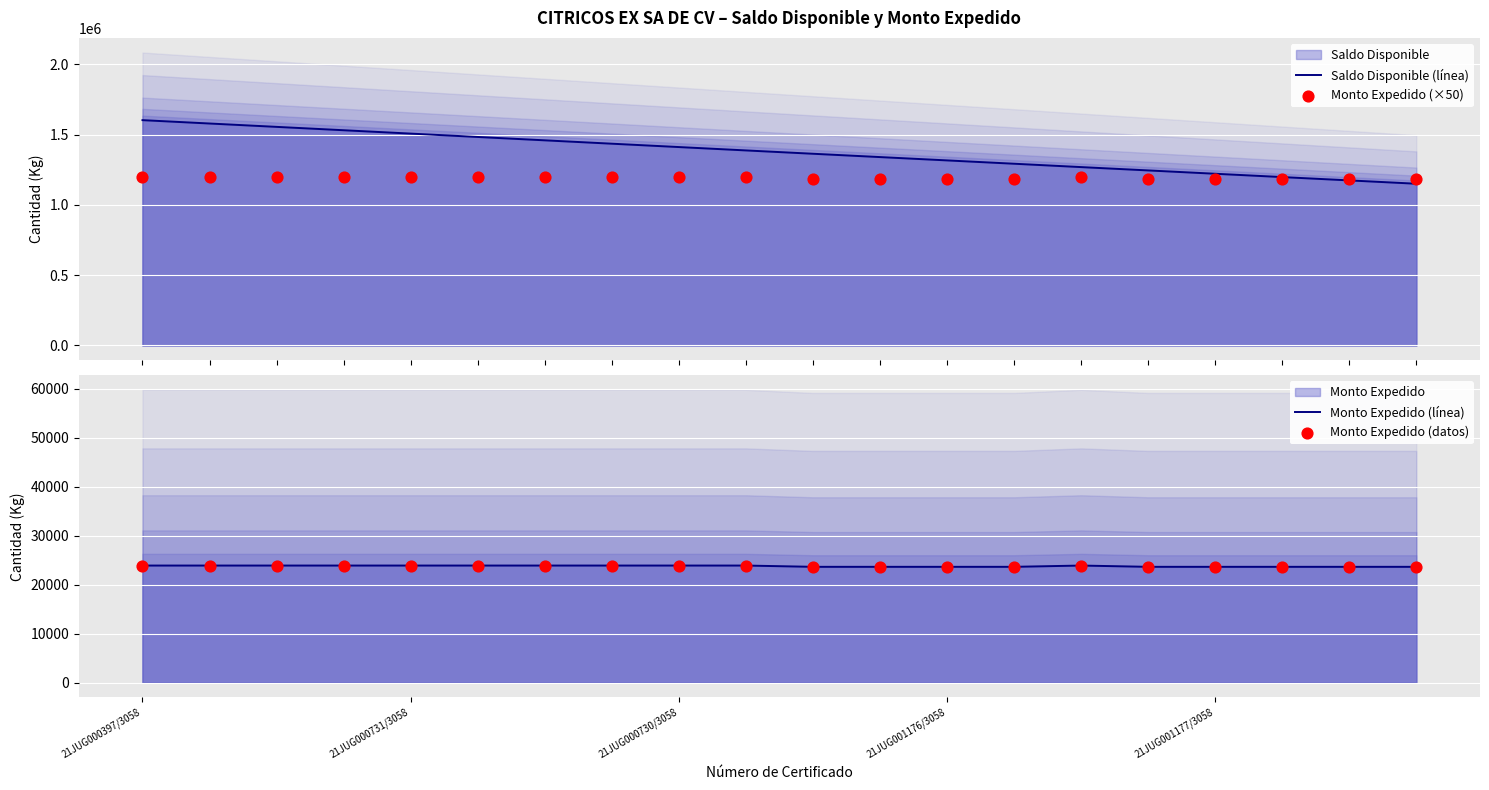

At how many categories does at least one series exceed 615205?

20